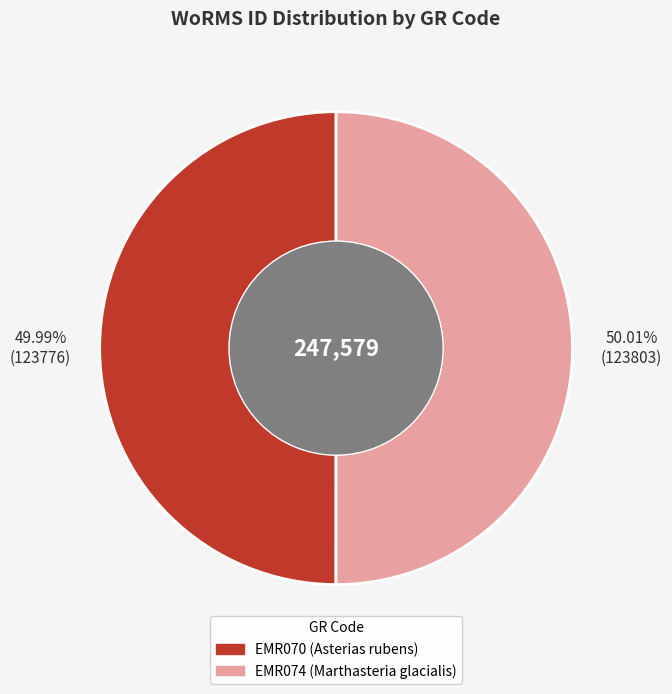

What percentage is NOT represented by EMR074?

50.0%